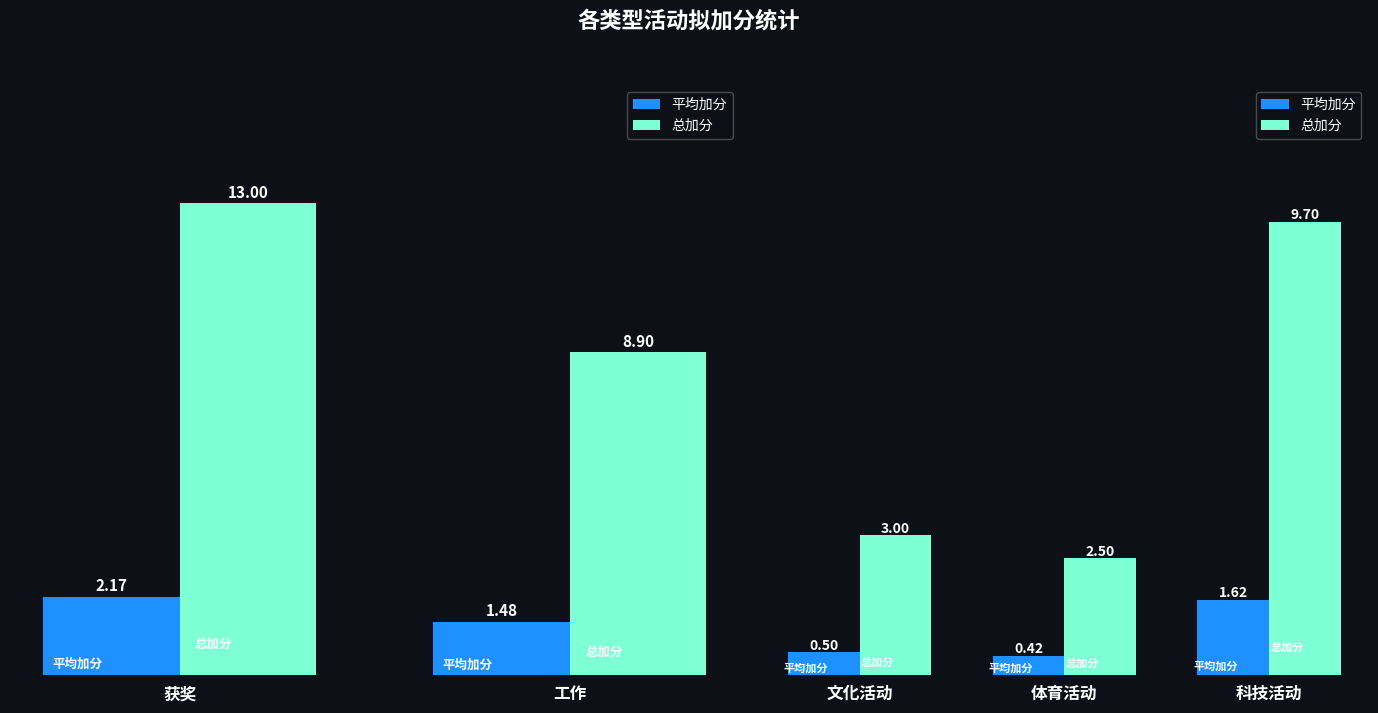

What are all the series names shown in the legend?

平均加分, 总加分